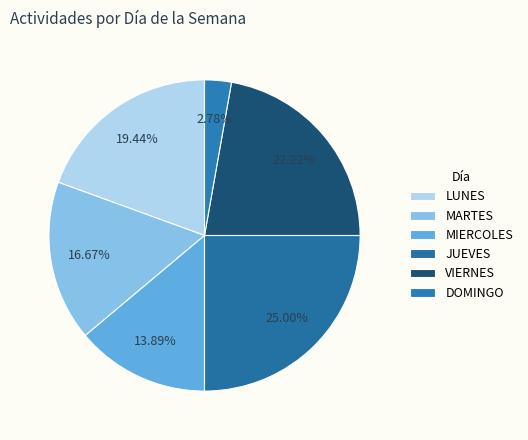

Rank the categories by value from highest to lowest.

JUEVES, VIERNES, LUNES, MARTES, MIERCOLES, DOMINGO